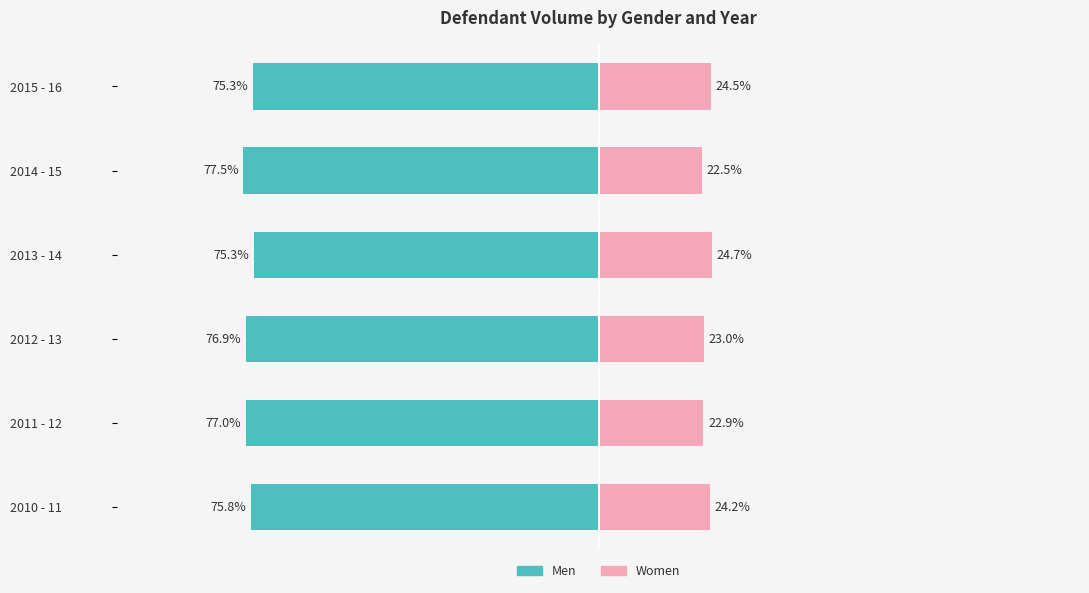

The value of Women at 2010 - 11 is 24.2. True or false?

True